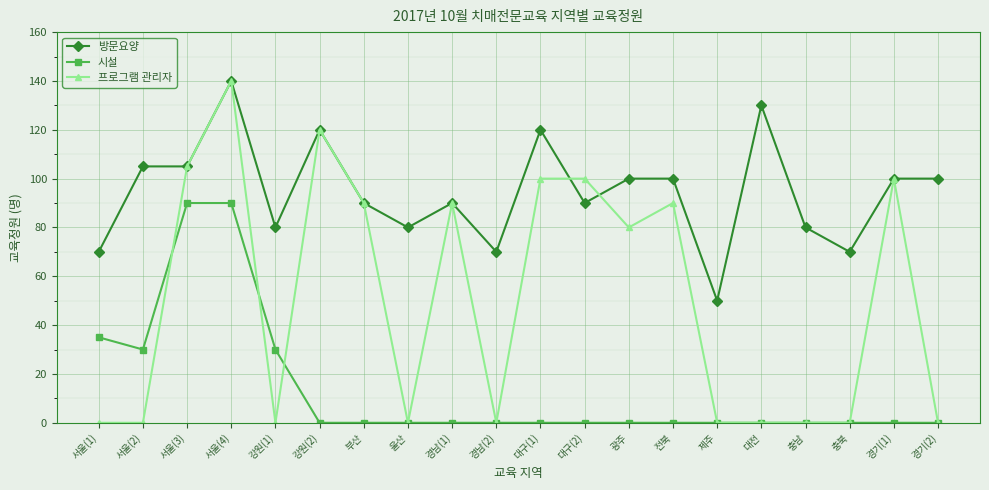

Rank the series by their average value, from highest to lowest.

방문요양, 프로그램 관리자, 시설